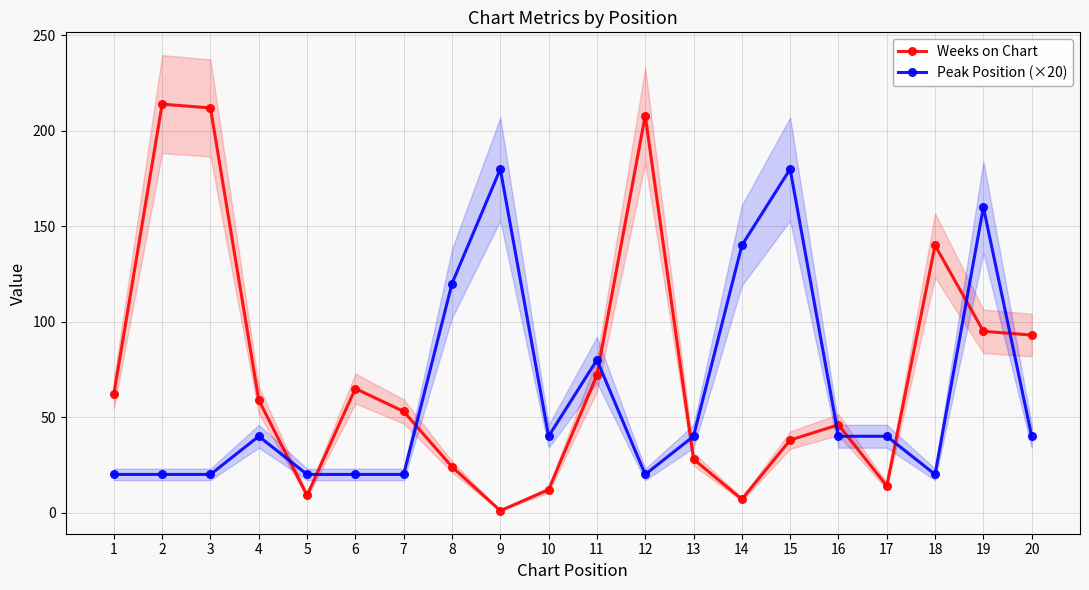

How many intersections are there between Peak Position (×20) and Weeks on Chart?

10